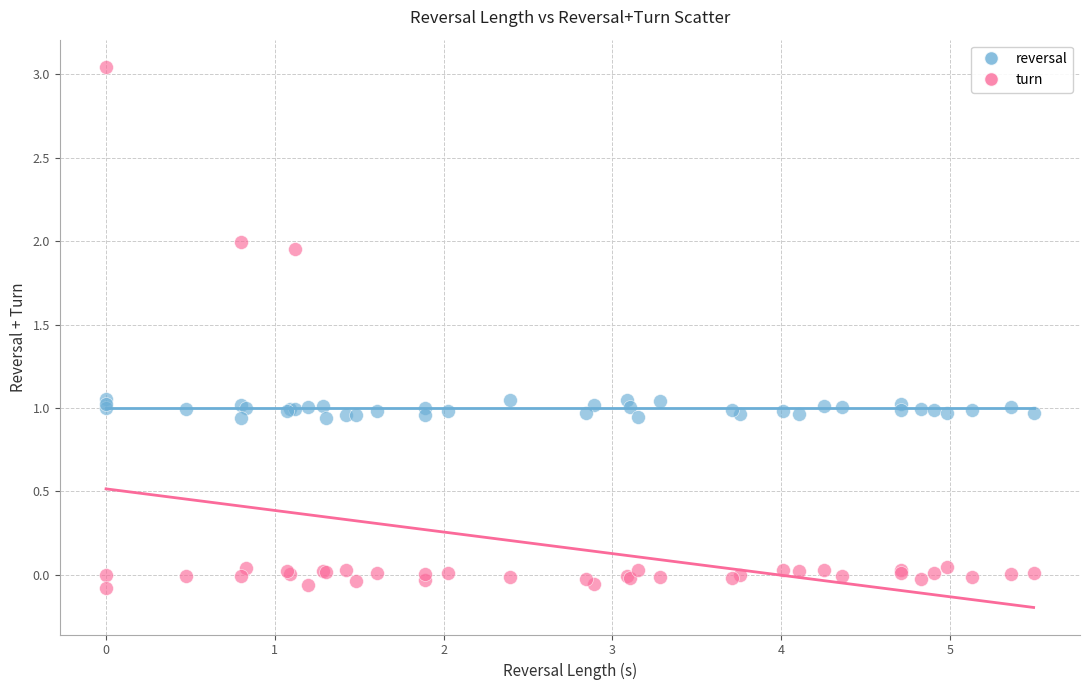

Which series has the largest Y range (max minus min)?

turn